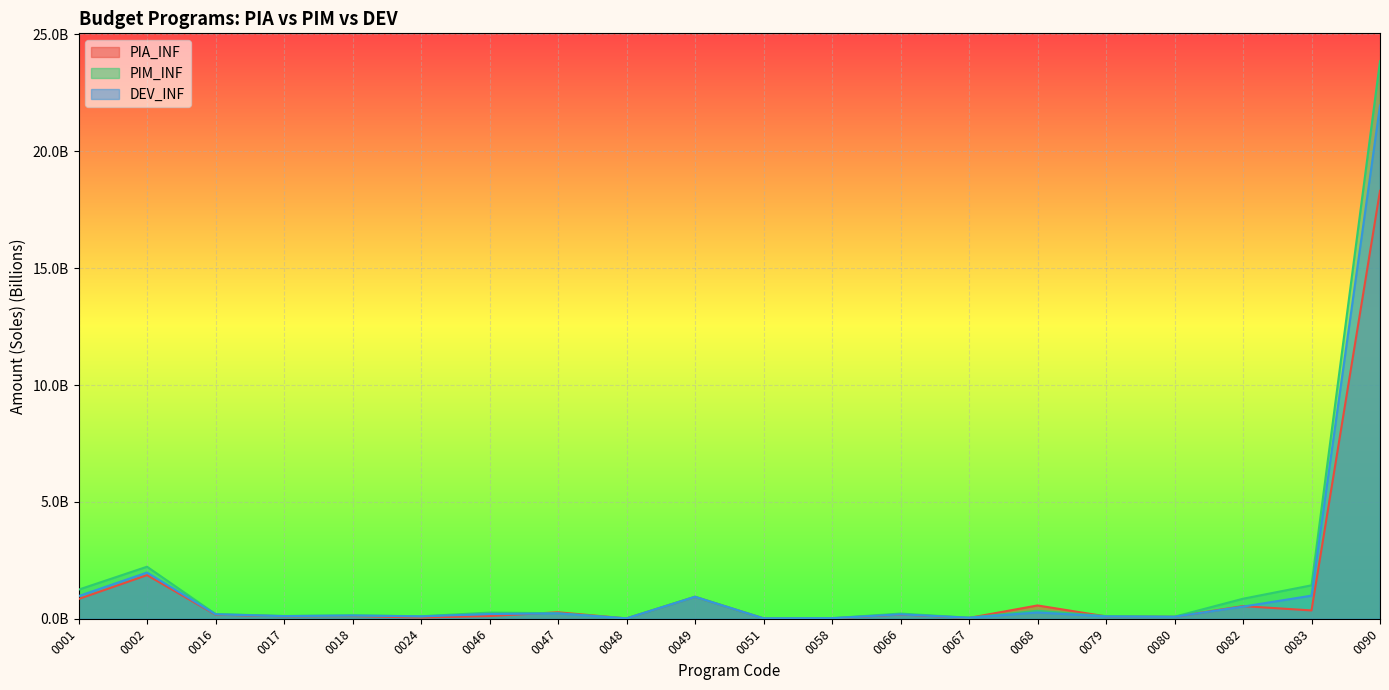

What are all the series names shown in the legend?

PIA_INF, PIM_INF, DEV_INF